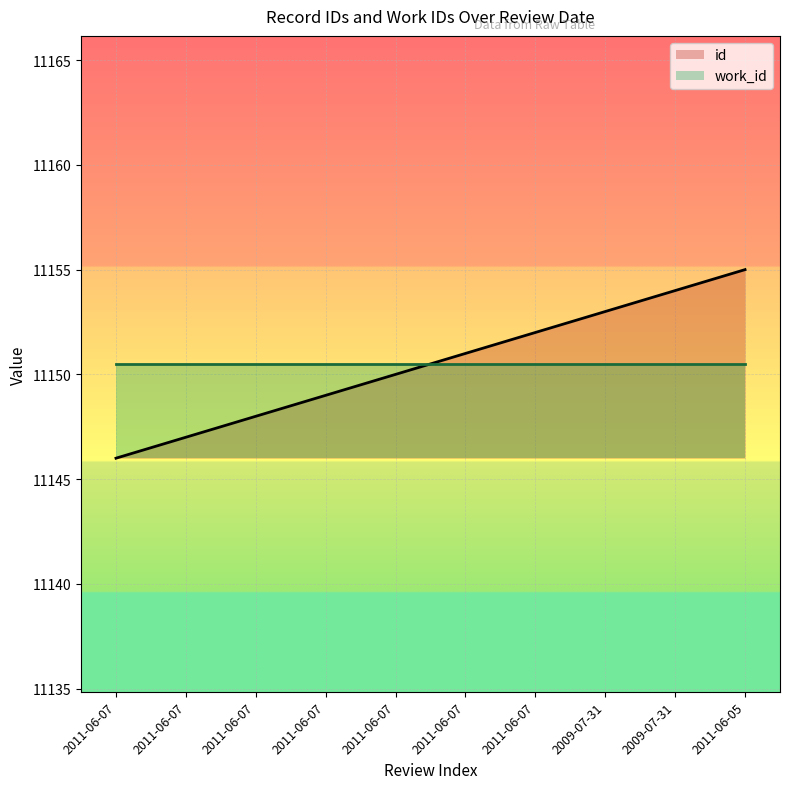

The work_id series shows 11150.5 at 2011-06-07. True or false?

True